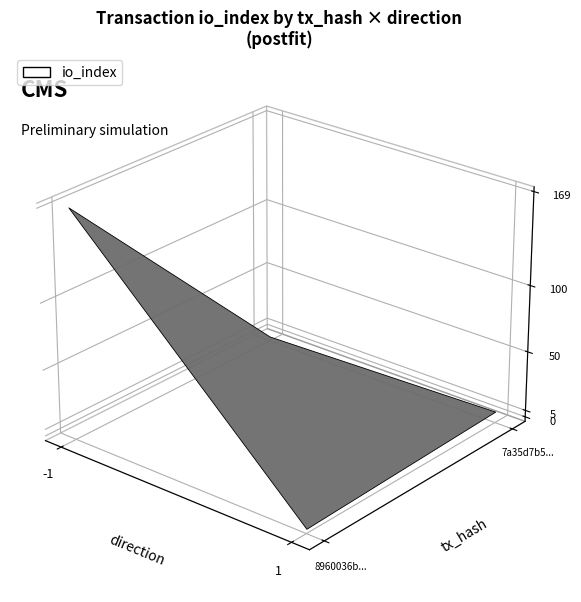

Reading left to right, what are all the values shown in this chart?

8960036b63c9b0c5ec5d8b7652e77d4cc9838d8: direction=-1.0	io_index=169.0	value=0.0
7a35d7b5c1214c87bb52b0c8d13c583081f67c7: direction=1.0	io_index=5.0	value=0.0